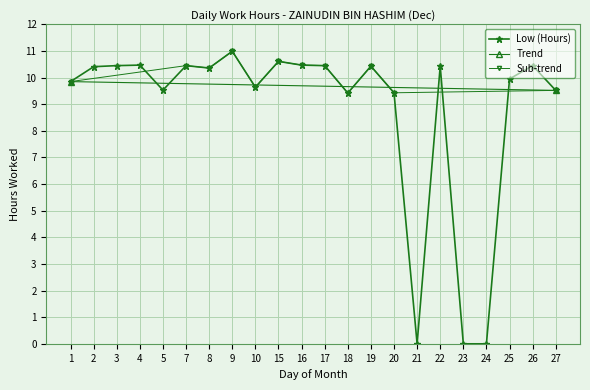

What is the value of the 17th point from the left?

10.4